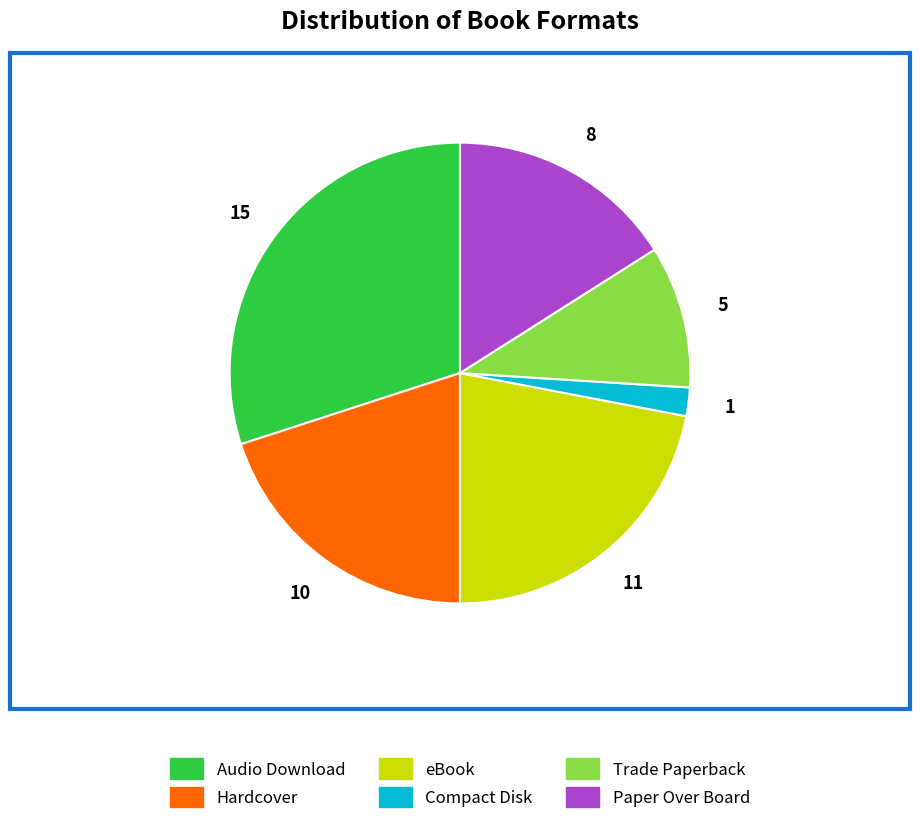

Between Hardcover and eBook, which is larger?

eBook